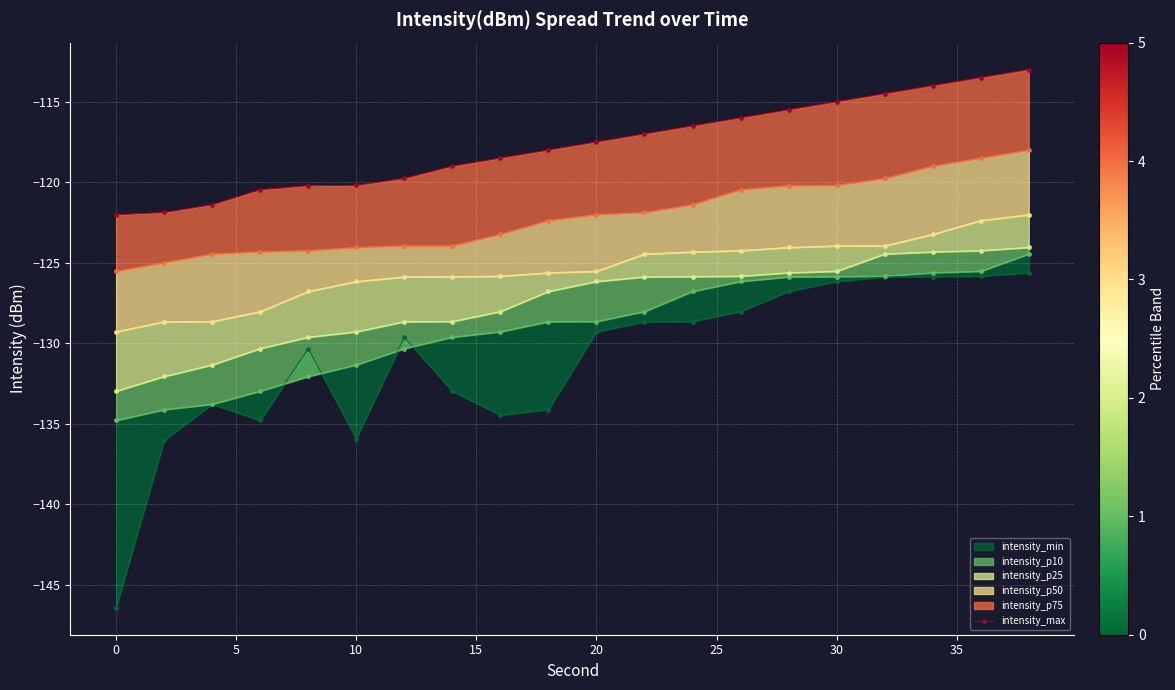

What is the value of the 15th point from the left?

-115.5